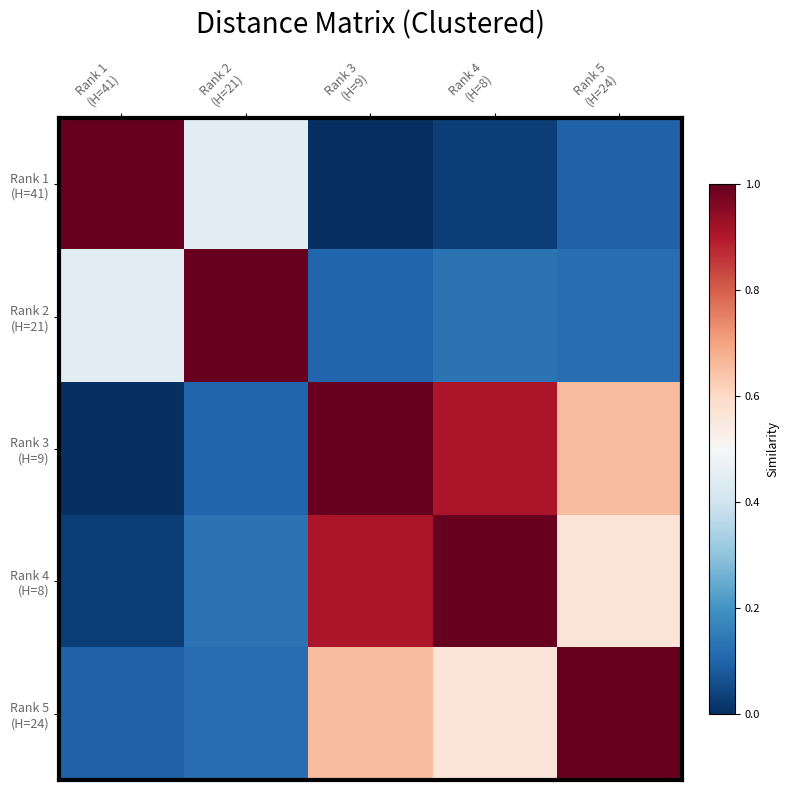

At which category is the sum across all series the highest?

Rank 3
(H=9)